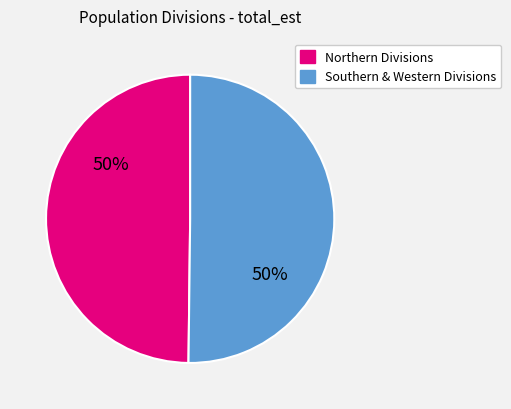

To the nearest percent, what is the average slice percentage?

50%